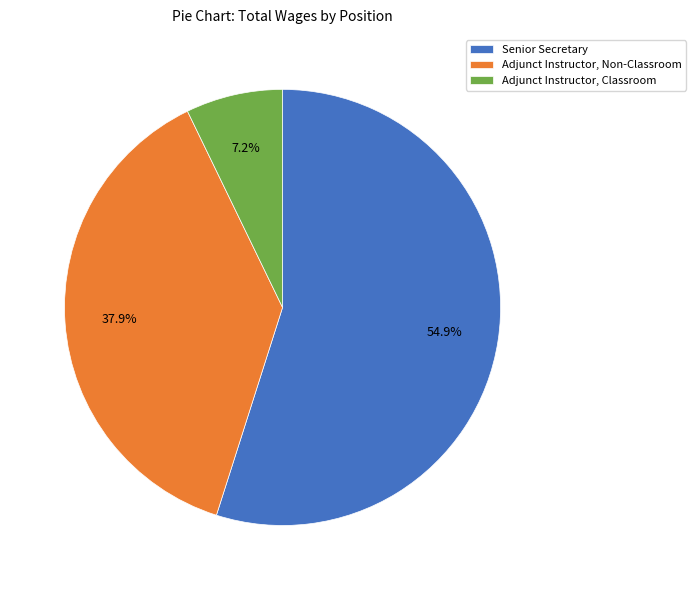

Which slice is the largest?

Senior Secretary